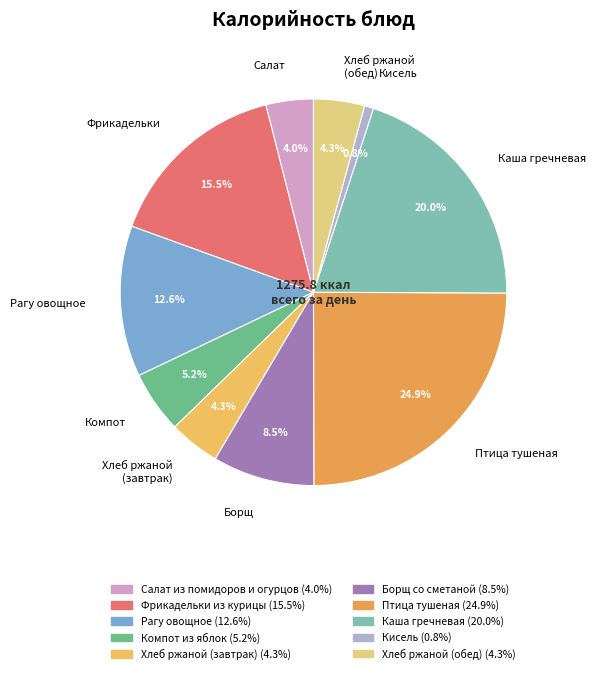

Is it true that Рагу овощное is 18% of the pie?

False